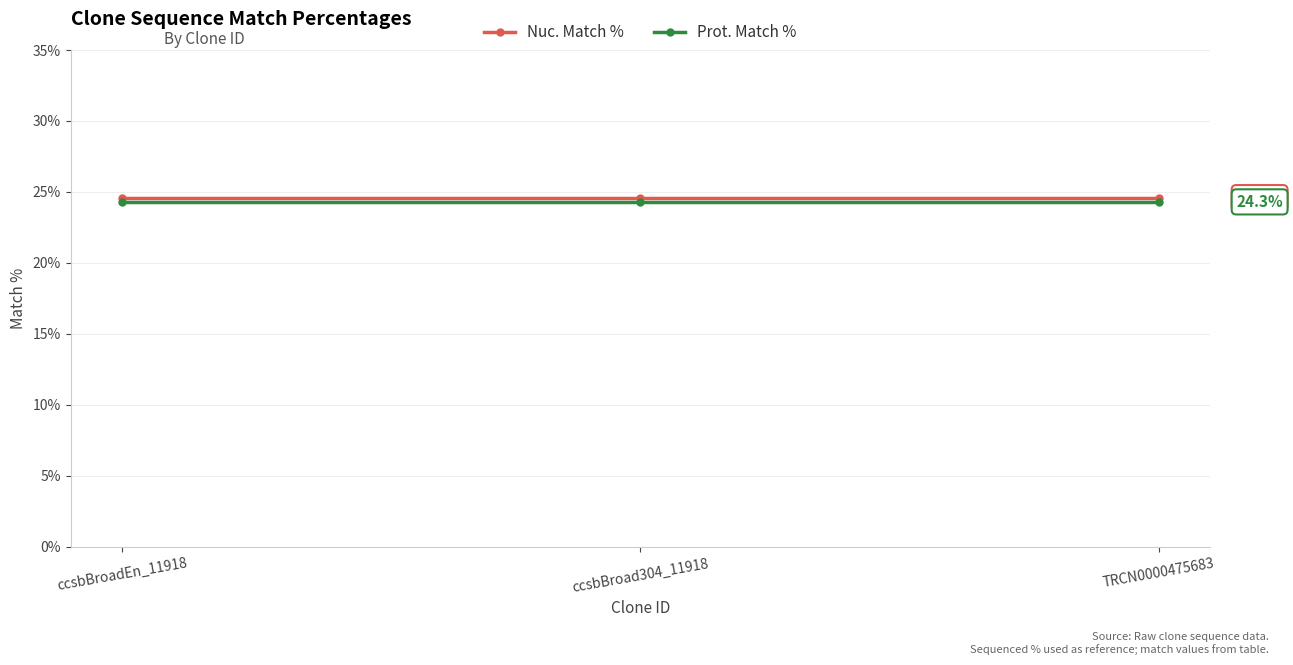

Is this an area chart (filled region under the line)?

No